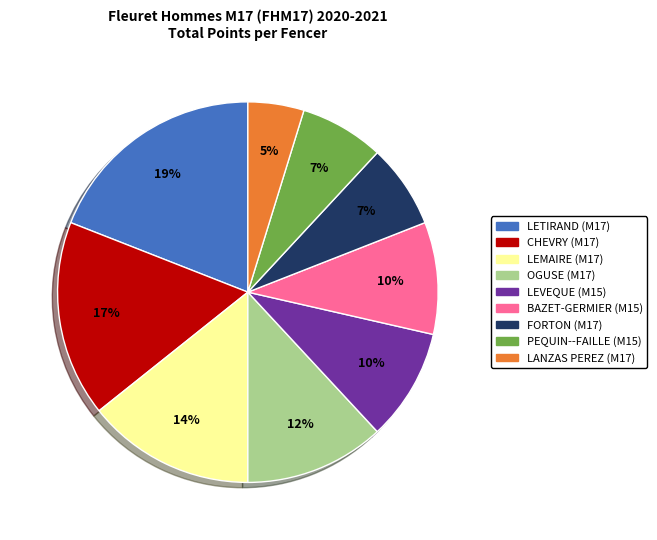

To the nearest percent, what is the average slice percentage?

11%